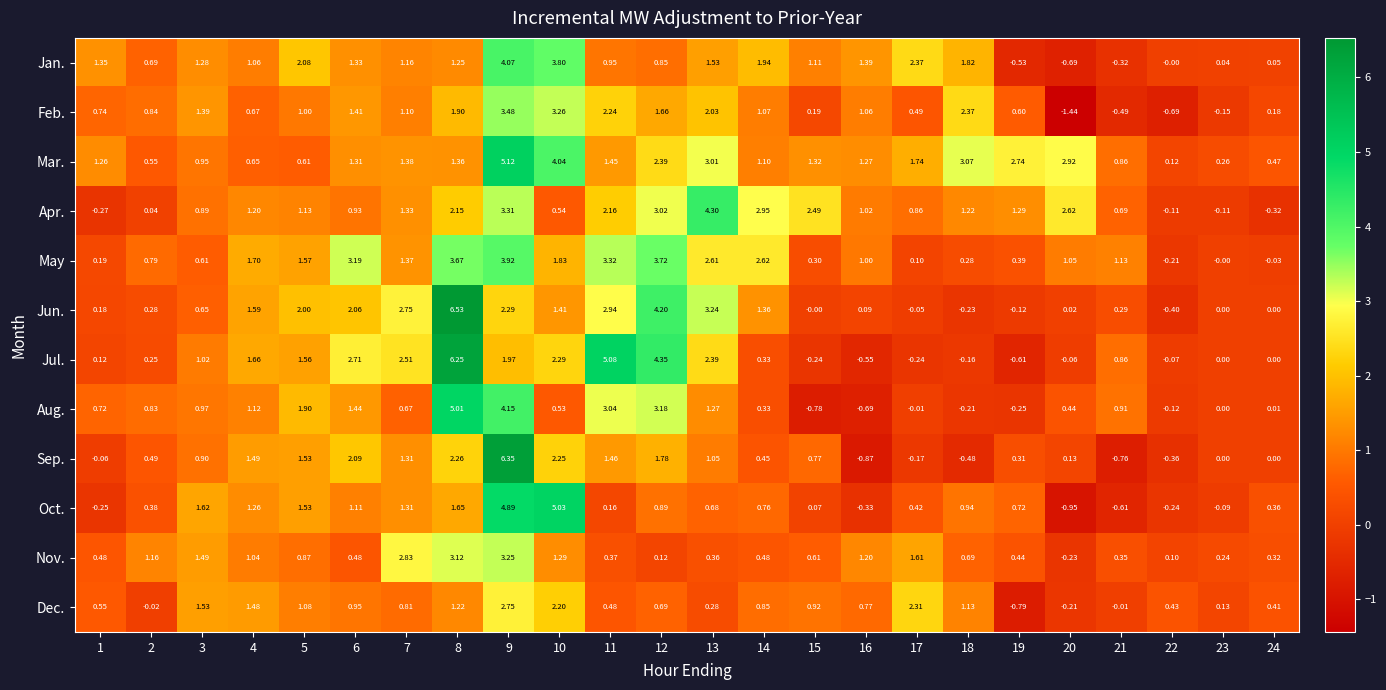

Which series has the largest total across all categories?

Mar.